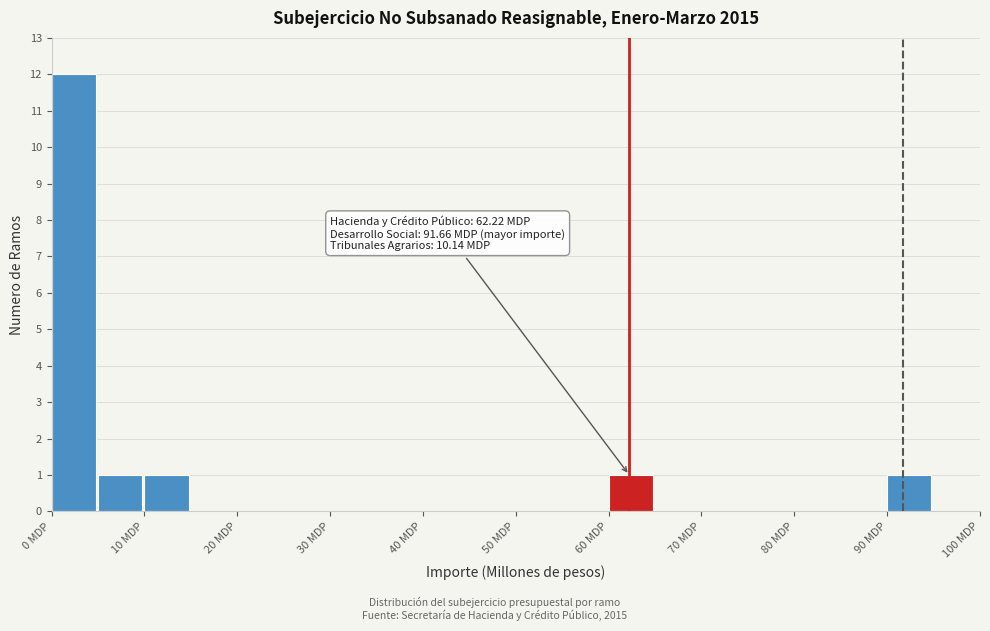

Over which range of the x-axis is the bar tallest?

0 to 5